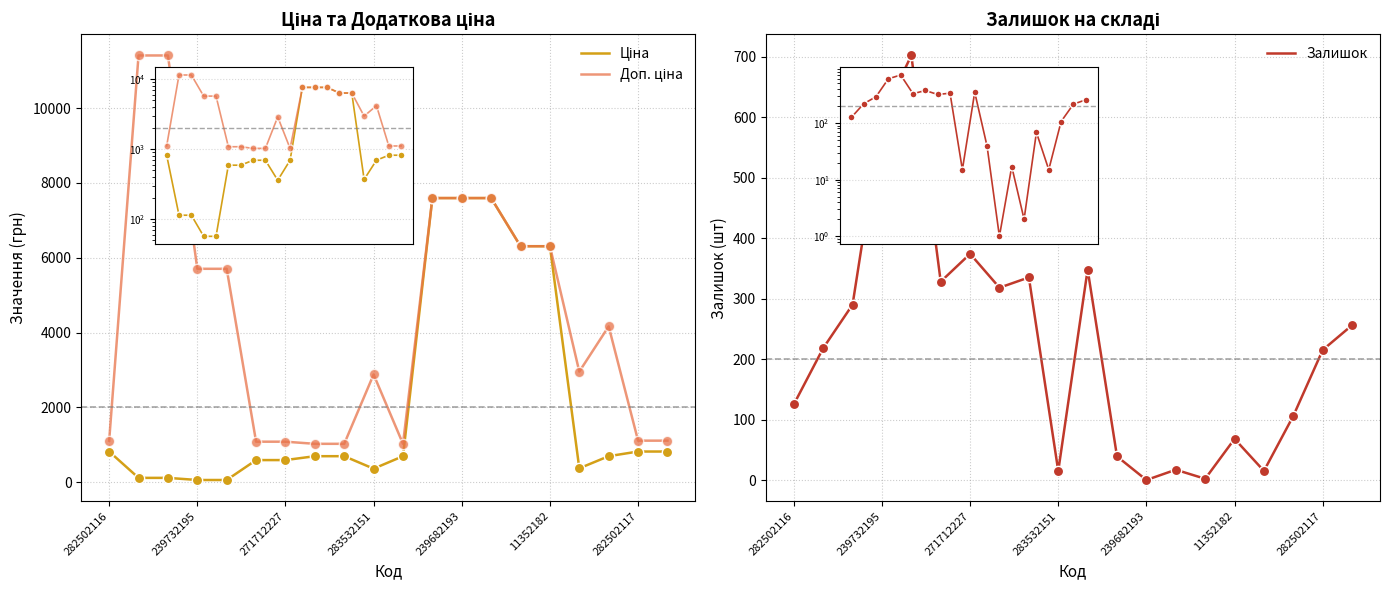

Which series has the largest total across all categories?

Доп. ціна